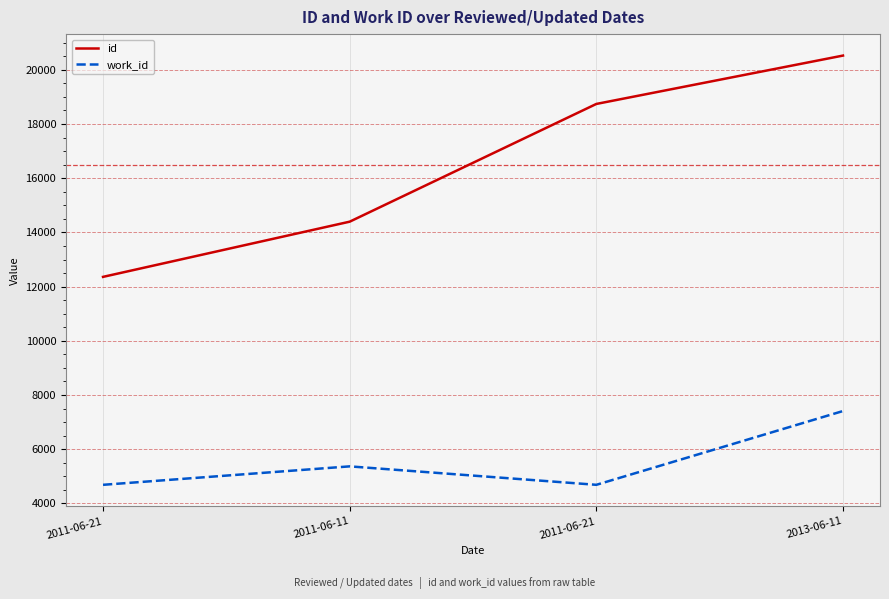

Reading left to right, what are all the values shown in this chart?

id: 2011-06-21=12359	2011-06-11=14396	2011-06-21=18741	2013-06-11=20526
work_id: 2011-06-21=4685	2011-06-11=5366	2011-06-21=4685	2013-06-11=7408